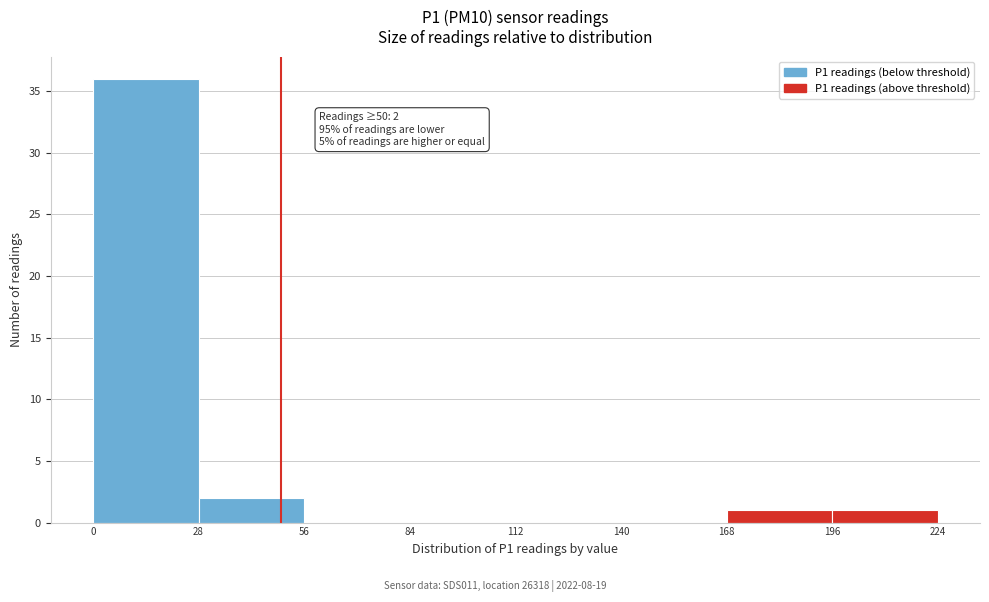

Over which range of the x-axis is the bar tallest?

0 to 28